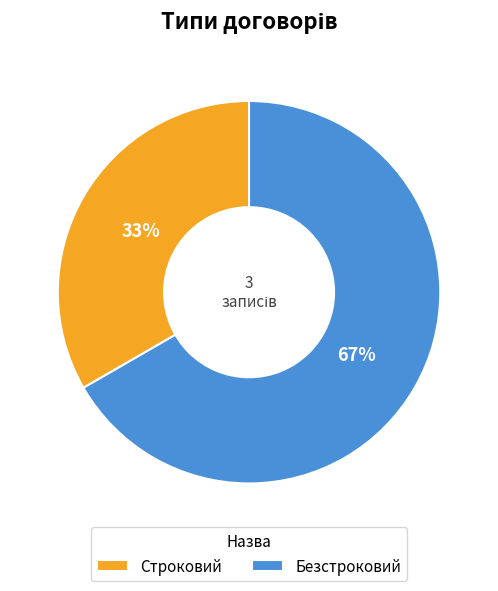

Which has a higher value, Безстроковий or Строковий?

Безстроковий